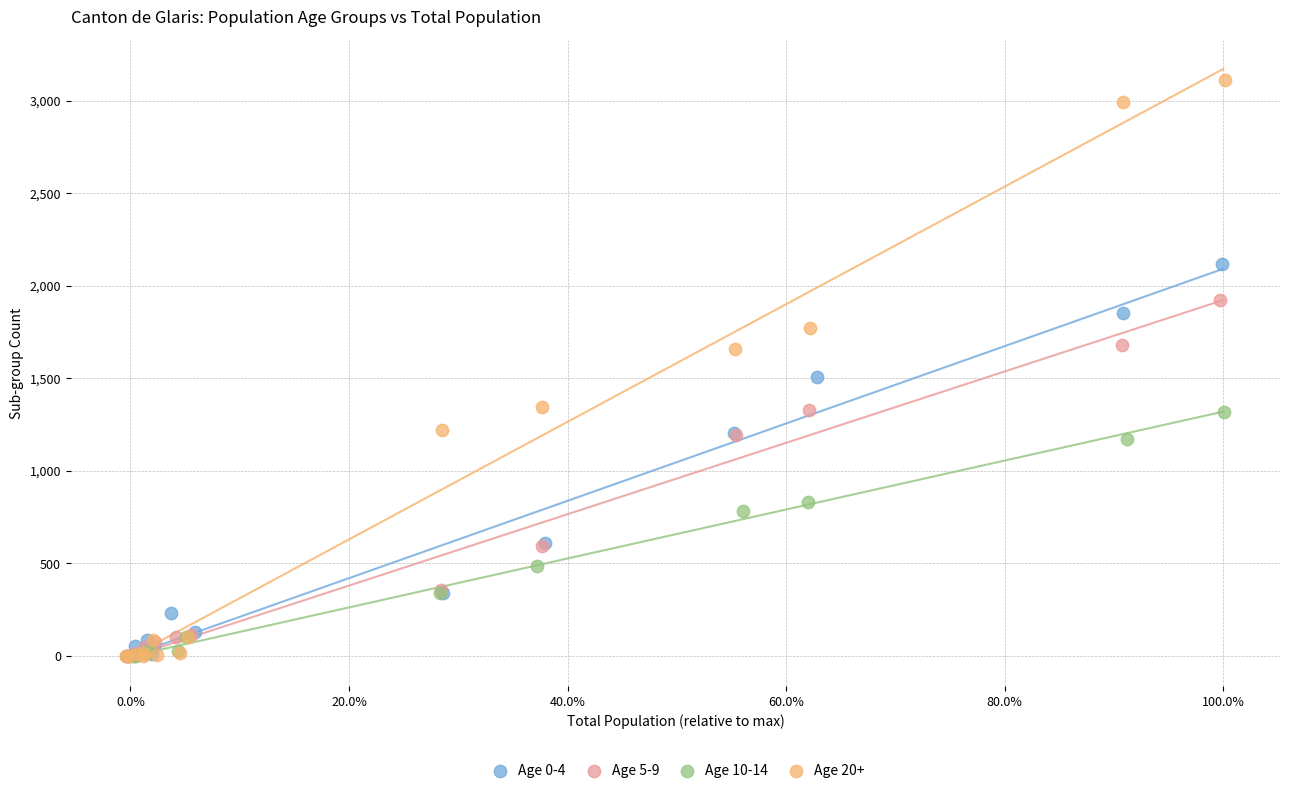

Which series contains the highest Y value?

Age 20+